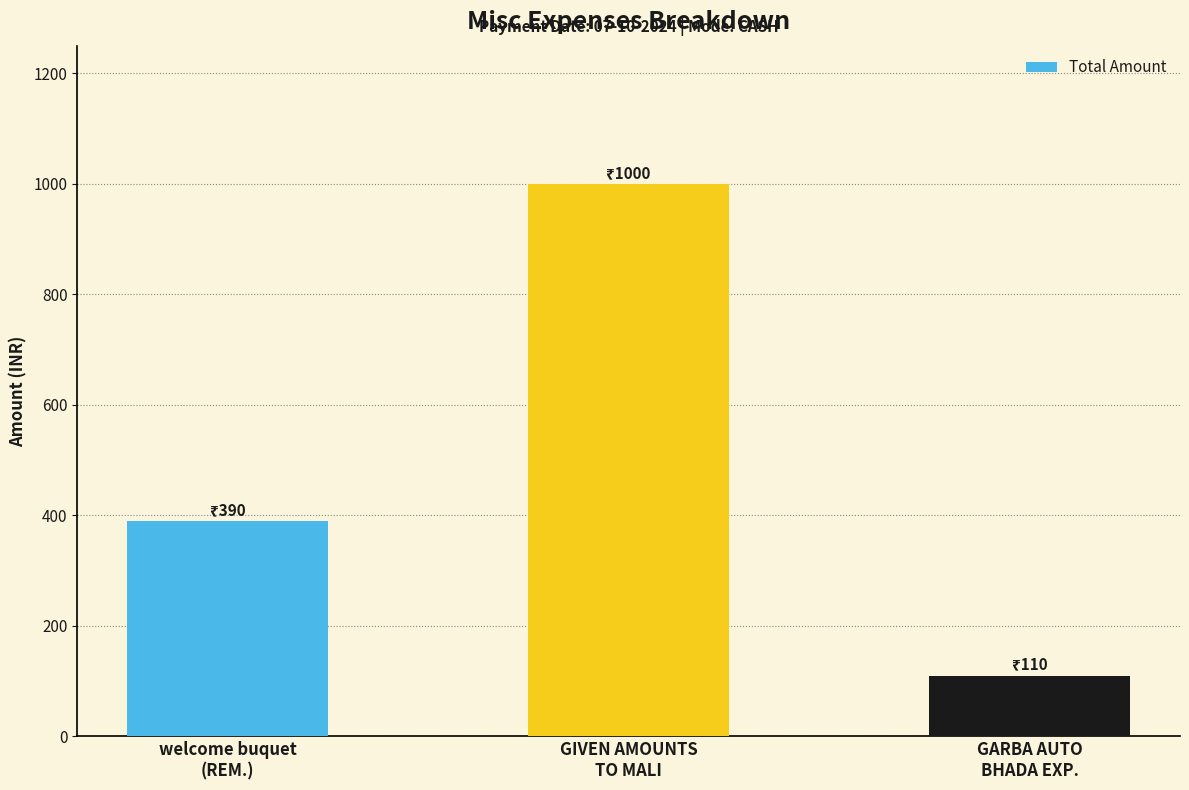

Which category has the lowest value across all series?

GARBA AUTO
BHADA EXP.